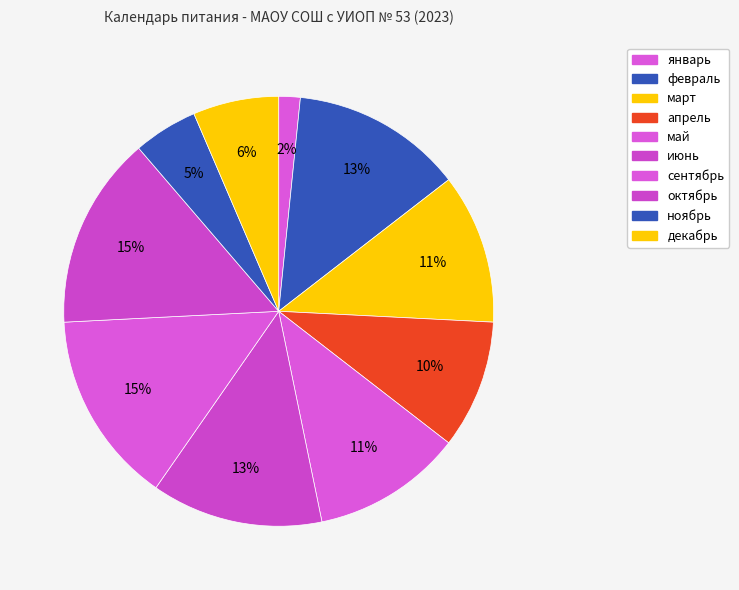

How many segments does this pie chart have?

10